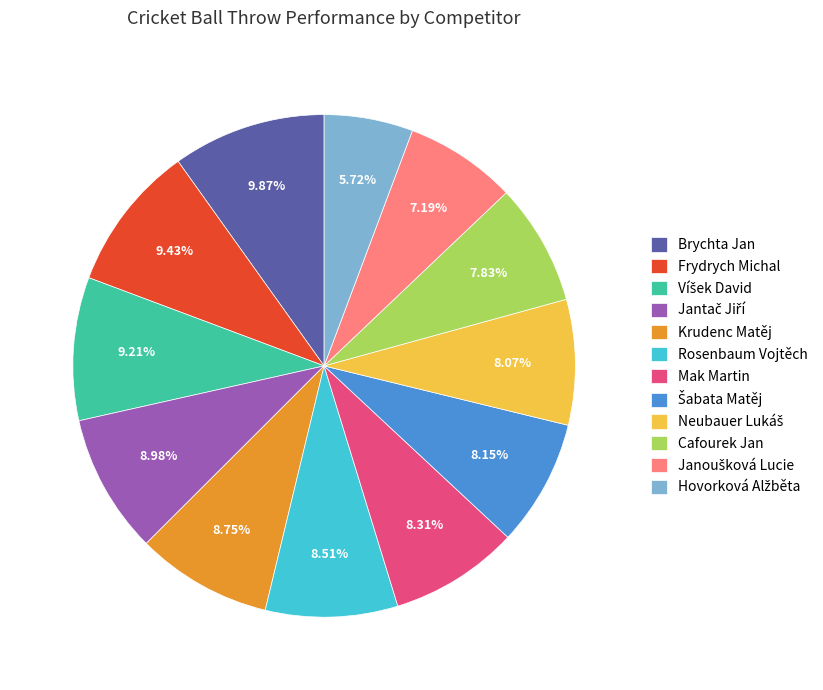

Does any single category account for the majority?

No